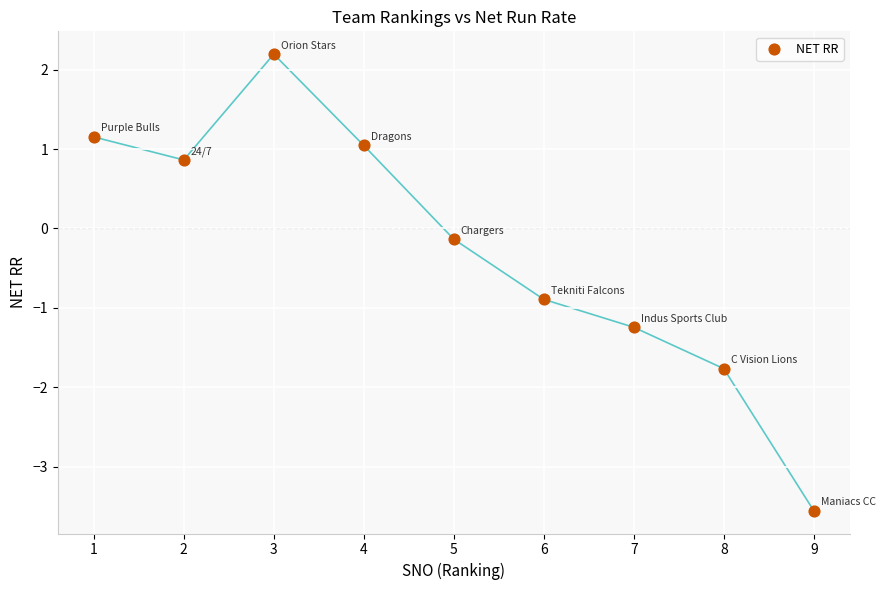

What is the range of X values (max minus min)?

8.0